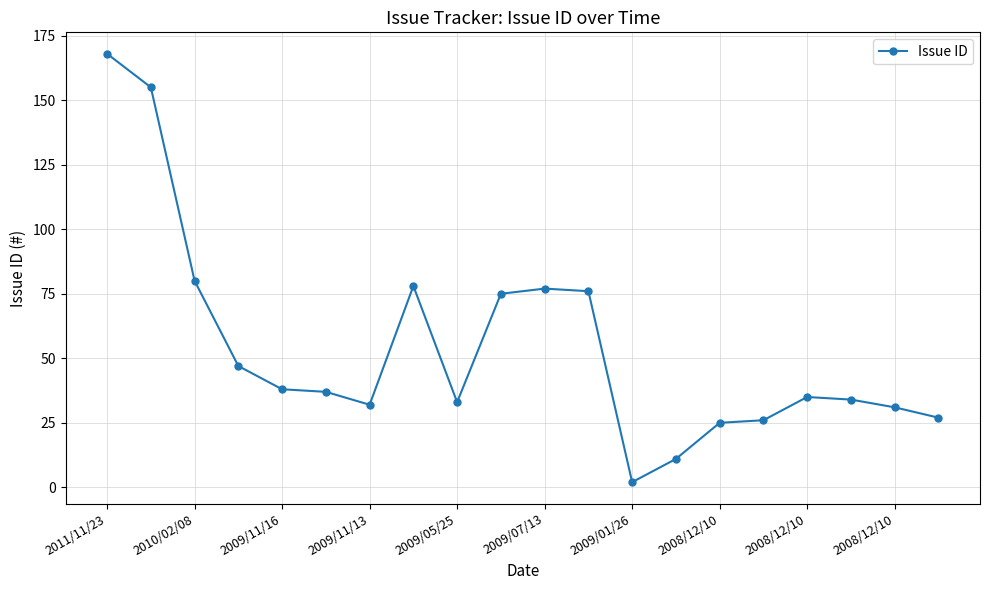

Reading left to right, what are all the values shown in this chart?

168	155	80	47	38	37	32	78	33	75	77	76	2	11	25	26	35	34	31	27